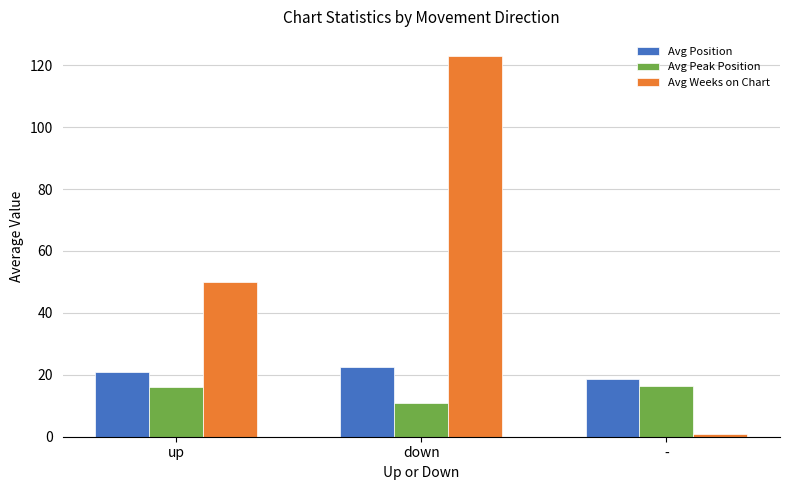

What is the value of the Avg Peak Position bar at the 3rd from the left?

16.4